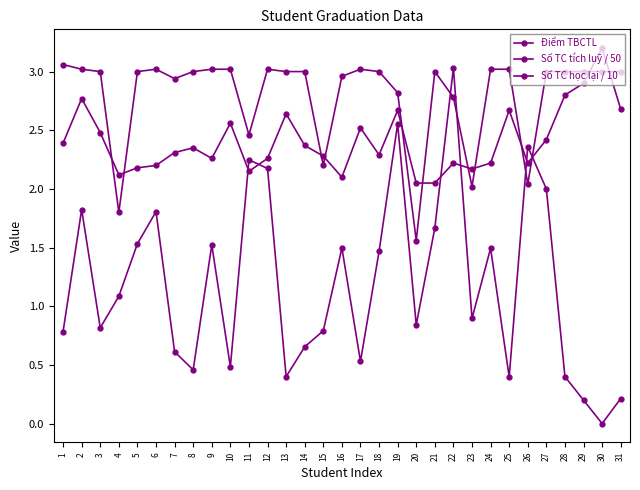

What is the difference between the highest and lowest values at 3?

2.2